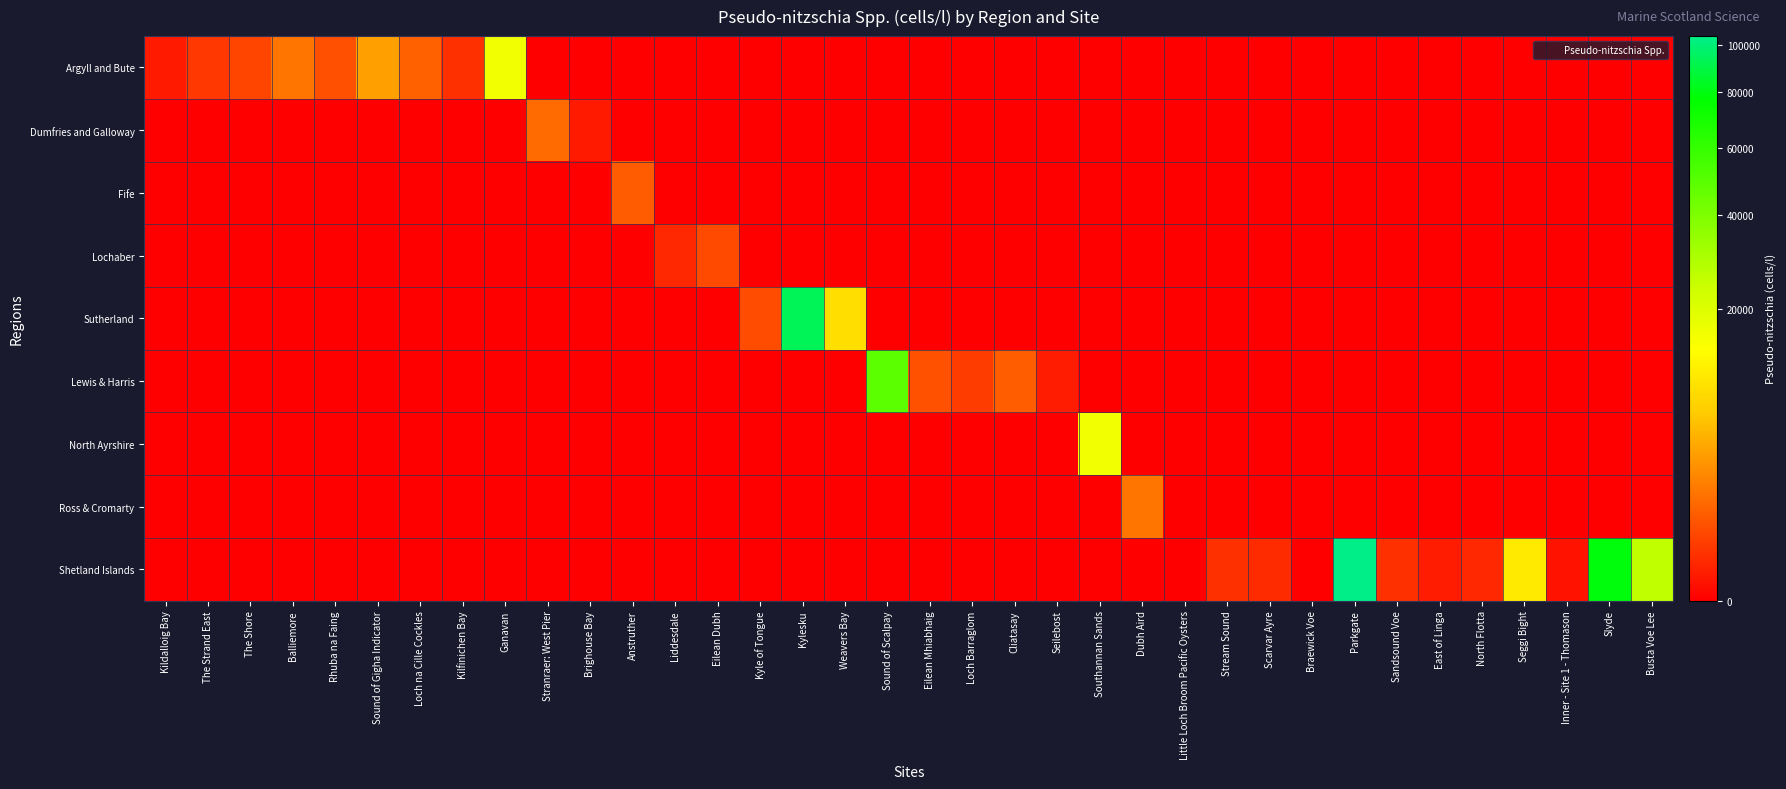

Reading left to right, extract all data points from this chart.

Argyll and Bute: Kildalloig Bay=40	The Strand East=260	The Shore=480	Balliemore=1740	Rhuba na Faing=660	Sound of Gigha Indicator=3700	Loch na Cille Cockles=1060	Kilfinichen Bay=180	Ganavan=16000	Stranraer: West Pier=0	Brighouse Bay=0	Anstruther=0	Liddesdale=0	Eilean Dubh=0	Kyle of Tongue=0	Kylesku=0	Weavers Bay=0	Sound of Scalpay=0	Eilean Mhiabhaig=0	Loch Barraglom=0	Cliatasay=0	Seilebost=0	Southannan Sands=0	Dubh Aird=0	Little Loch Broom Pacific Oysters=0	Stream Sound=0	Scarvar Ayre=0	Braewick Voe=0	Parkgate=0	Sandsound Voe=0	East of Linga=0	North Flotta=0	Seggi Bight=0	Inner - Site 1 - Thomason=0	Slyde=0	Busta Voe Lee=0
Dumfries and Galloway: Kildalloig Bay=0	The Strand East=0	The Shore=0	Balliemore=0	Rhuba na Faing=0	Sound of Gigha Indicator=0	Loch na Cille Cockles=0	Kilfinichen Bay=0	Ganavan=0	Stranraer: West Pier=1380	Brighouse Bay=40	Anstruther=0	Liddesdale=0	Eilean Dubh=0	Kyle of Tongue=0	Kylesku=0	Weavers Bay=0	Sound of Scalpay=0	Eilean Mhiabhaig=0	Loch Barraglom=0	Cliatasay=0	Seilebost=0	Southannan Sands=0	Dubh Aird=0	Little Loch Broom Pacific Oysters=0	Stream Sound=0	Scarvar Ayre=0	Braewick Voe=0	Parkgate=0	Sandsound Voe=0	East of Linga=0	North Flotta=0	Seggi Bight=0	Inner - Site 1 - Thomason=0	Slyde=0	Busta Voe Lee=0
Fife: Kildalloig Bay=0	The Strand East=0	The Shore=0	Balliemore=0	Rhuba na Faing=0	Sound of Gigha Indicator=0	Loch na Cille Cockles=0	Kilfinichen Bay=0	Ganavan=0	Stranraer: West Pier=0	Brighouse Bay=0	Anstruther=940	Liddesdale=0	Eilean Dubh=0	Kyle of Tongue=0	Kylesku=0	Weavers Bay=0	Sound of Scalpay=0	Eilean Mhiabhaig=0	Loch Barraglom=0	Cliatasay=0	Seilebost=0	Southannan Sands=0	Dubh Aird=0	Little Loch Broom Pacific Oysters=0	Stream Sound=0	Scarvar Ayre=0	Braewick Voe=0	Parkgate=0	Sandsound Voe=0	East of Linga=0	North Flotta=0	Seggi Bight=0	Inner - Site 1 - Thomason=0	Slyde=0	Busta Voe Lee=0
Lochaber: Kildalloig Bay=0	The Strand East=0	The Shore=0	Balliemore=0	Rhuba na Faing=0	Sound of Gigha Indicator=0	Loch na Cille Cockles=0	Kilfinichen Bay=0	Ganavan=0	Stranraer: West Pier=0	Brighouse Bay=0	Anstruther=0	Liddesdale=120	Eilean Dubh=540	Kyle of Tongue=0	Kylesku=0	Weavers Bay=0	Sound of Scalpay=0	Eilean Mhiabhaig=0	Loch Barraglom=0	Cliatasay=0	Seilebost=0	Southannan Sands=0	Dubh Aird=0	Little Loch Broom Pacific Oysters=0	Stream Sound=0	Scarvar Ayre=0	Braewick Voe=0	Parkgate=0	Sandsound Voe=0	East of Linga=0	North Flotta=0	Seggi Bight=0	Inner - Site 1 - Thomason=0	Slyde=0	Busta Voe Lee=0
Sutherland: Kildalloig Bay=0	The Strand East=0	The Shore=0	Balliemore=0	Rhuba na Faing=0	Sound of Gigha Indicator=0	Loch na Cille Cockles=0	Kilfinichen Bay=0	Ganavan=0	Stranraer: West Pier=0	Brighouse Bay=0	Anstruther=0	Liddesdale=0	Eilean Dubh=0	Kyle of Tongue=600	Kylesku=94017	Weavers Bay=8920	Sound of Scalpay=0	Eilean Mhiabhaig=0	Loch Barraglom=0	Cliatasay=0	Seilebost=0	Southannan Sands=0	Dubh Aird=0	Little Loch Broom Pacific Oysters=0	Stream Sound=0	Scarvar Ayre=0	Braewick Voe=0	Parkgate=0	Sandsound Voe=0	East of Linga=0	North Flotta=0	Seggi Bight=0	Inner - Site 1 - Thomason=0	Slyde=0	Busta Voe Lee=0
Lewis & Harris: Kildalloig Bay=0	The Strand East=0	The Shore=0	Balliemore=0	Rhuba na Faing=0	Sound of Gigha Indicator=0	Loch na Cille Cockles=0	Kilfinichen Bay=0	Ganavan=0	Stranraer: West Pier=0	Brighouse Bay=0	Anstruther=0	Liddesdale=0	Eilean Dubh=0	Kyle of Tongue=0	Kylesku=0	Weavers Bay=0	Sound of Scalpay=48433	Eilean Mhiabhaig=680	Loch Barraglom=340	Cliatasay=1000	Seilebost=60	Southannan Sands=0	Dubh Aird=0	Little Loch Broom Pacific Oysters=0	Stream Sound=0	Scarvar Ayre=0	Braewick Voe=0	Parkgate=0	Sandsound Voe=0	East of Linga=0	North Flotta=0	Seggi Bight=0	Inner - Site 1 - Thomason=0	Slyde=0	Busta Voe Lee=0
North Ayrshire: Kildalloig Bay=0	The Strand East=0	The Shore=0	Balliemore=0	Rhuba na Faing=0	Sound of Gigha Indicator=0	Loch na Cille Cockles=0	Kilfinichen Bay=0	Ganavan=0	Stranraer: West Pier=0	Brighouse Bay=0	Anstruther=0	Liddesdale=0	Eilean Dubh=0	Kyle of Tongue=0	Kylesku=0	Weavers Bay=0	Sound of Scalpay=0	Eilean Mhiabhaig=0	Loch Barraglom=0	Cliatasay=0	Seilebost=0	Southannan Sands=16220	Dubh Aird=0	Little Loch Broom Pacific Oysters=0	Stream Sound=0	Scarvar Ayre=0	Braewick Voe=0	Parkgate=0	Sandsound Voe=0	East of Linga=0	North Flotta=0	Seggi Bight=0	Inner - Site 1 - Thomason=0	Slyde=0	Busta Voe Lee=0
Ross & Cromarty: Kildalloig Bay=0	The Strand East=0	The Shore=0	Balliemore=0	Rhuba na Faing=0	Sound of Gigha Indicator=0	Loch na Cille Cockles=0	Kilfinichen Bay=0	Ganavan=0	Stranraer: West Pier=0	Brighouse Bay=0	Anstruther=0	Liddesdale=0	Eilean Dubh=0	Kyle of Tongue=0	Kylesku=0	Weavers Bay=0	Sound of Scalpay=0	Eilean Mhiabhaig=0	Loch Barraglom=0	Cliatasay=0	Seilebost=0	Southannan Sands=0	Dubh Aird=1740	Little Loch Broom Pacific Oysters=0	Stream Sound=0	Scarvar Ayre=0	Braewick Voe=0	Parkgate=0	Sandsound Voe=0	East of Linga=0	North Flotta=0	Seggi Bight=0	Inner - Site 1 - Thomason=0	Slyde=0	Busta Voe Lee=0
Shetland Islands: Kildalloig Bay=0	The Strand East=0	The Shore=0	Balliemore=0	Rhuba na Faing=0	Sound of Gigha Indicator=0	Loch na Cille Cockles=0	Kilfinichen Bay=0	Ganavan=0	Stranraer: West Pier=0	Brighouse Bay=0	Anstruther=0	Liddesdale=0	Eilean Dubh=0	Kyle of Tongue=0	Kylesku=0	Weavers Bay=0	Sound of Scalpay=0	Eilean Mhiabhaig=0	Loch Barraglom=0	Cliatasay=0	Seilebost=0	Southannan Sands=0	Dubh Aird=0	Little Loch Broom Pacific Oysters=0	Stream Sound=200	Scarvar Ayre=140	Braewick Voe=0	Parkgate=104021	Sandsound Voe=200	East of Linga=60	North Flotta=120	Seggi Bight=10540	Inner - Site 1 - Thomason=20	Slyde=79329	Busta Voe Lee=26160